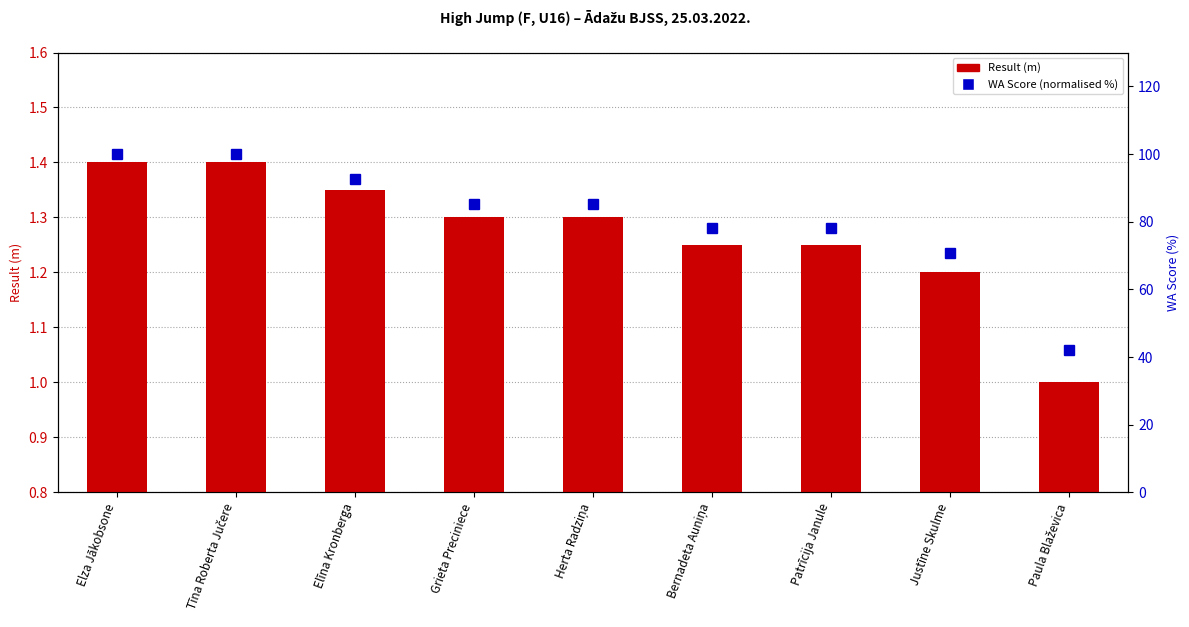

Which label corresponds to the largest value in the chart?

Elza Jākobsone